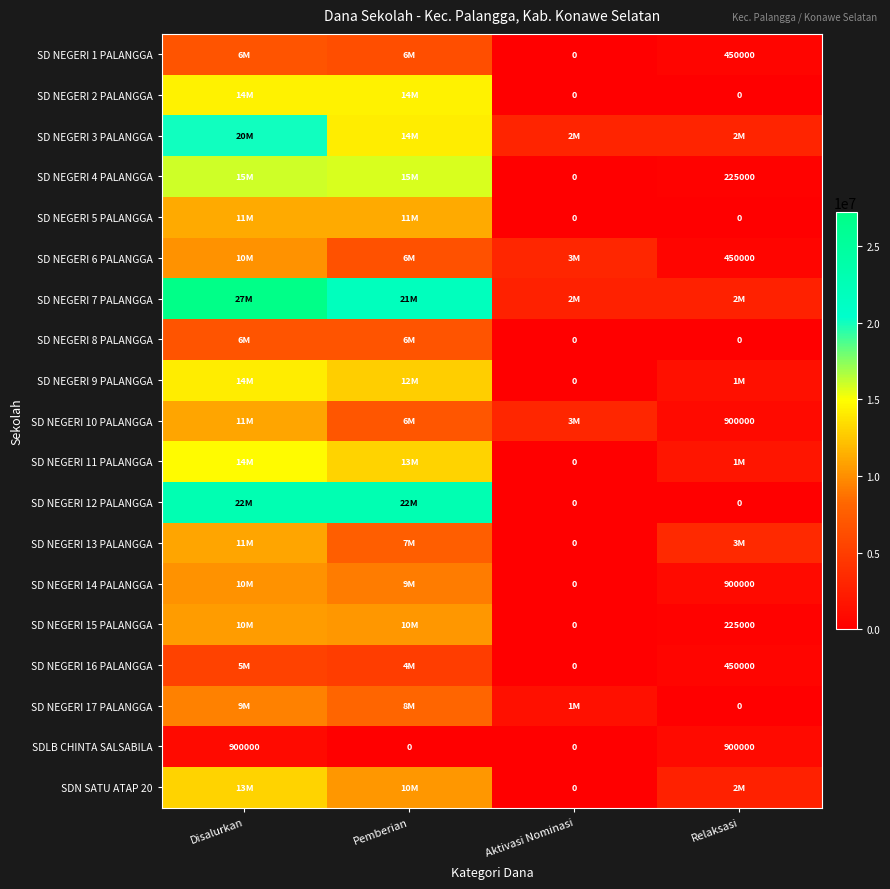

The SD NEGERI 1 PALANGGA series shows 450000 at Relaksasi. True or false?

True